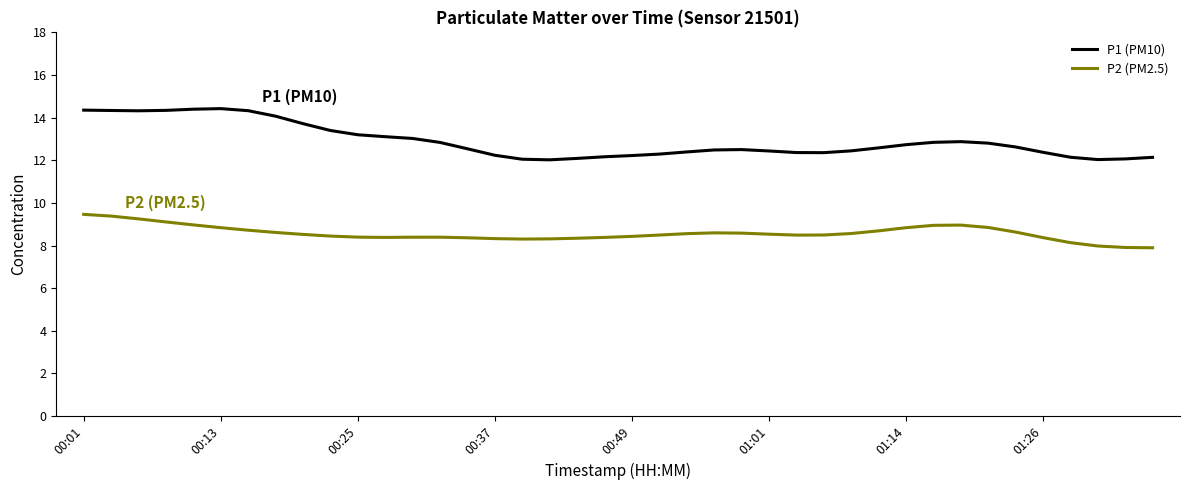

What is the highest value of the P1 (PM10) series?

14.4